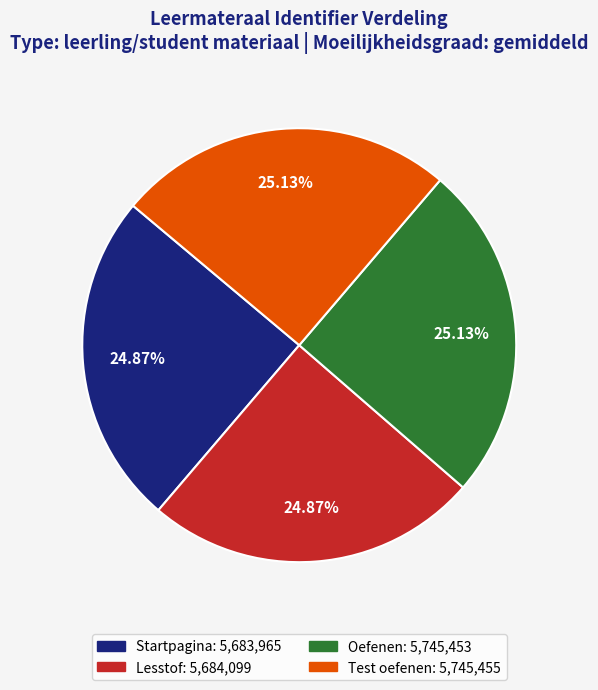

Is there any slice that represents more than half of the pie?

No